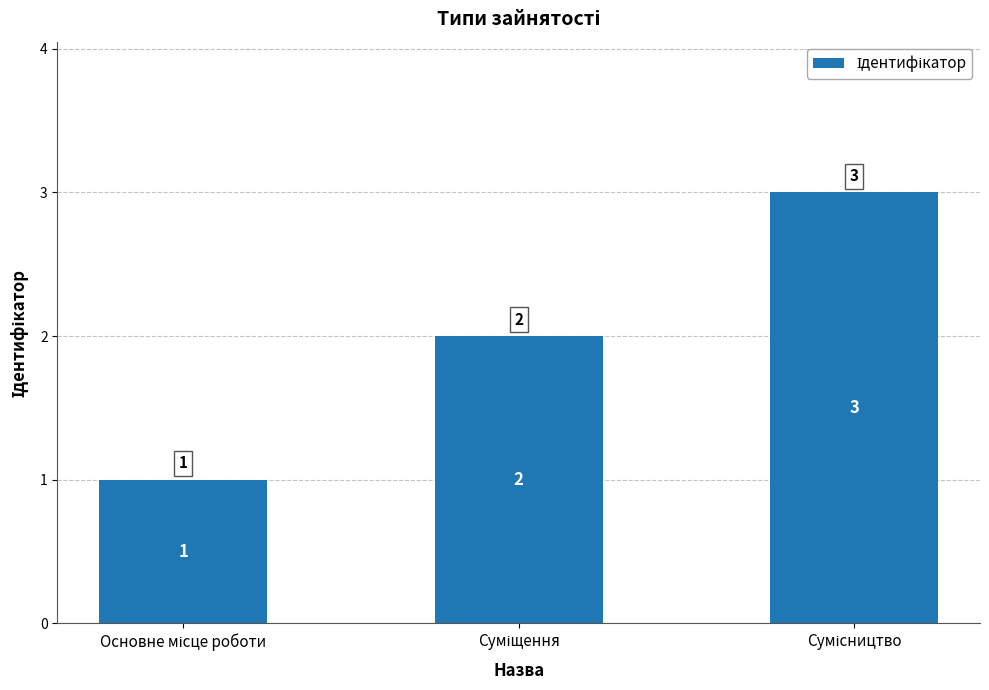

Are the bars horizontal?

No